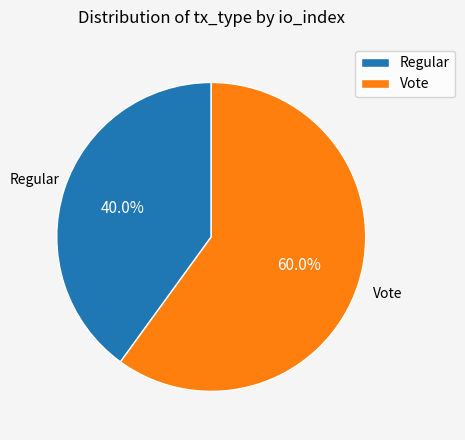

What is the total percentage of Regular and Vote?

100.0%